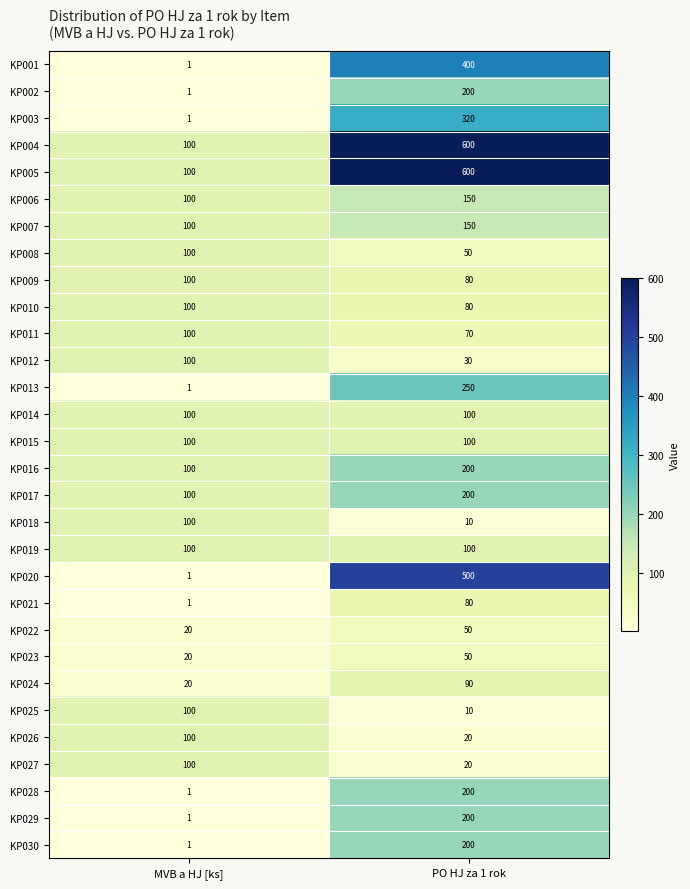

What is the minimum value shown in the chart?

1